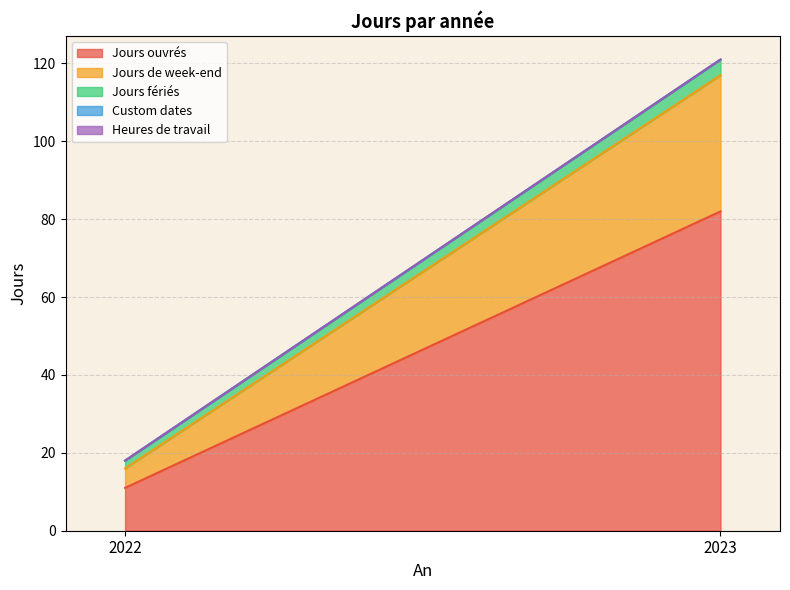

At how many categories does at least one series exceed 37?

1